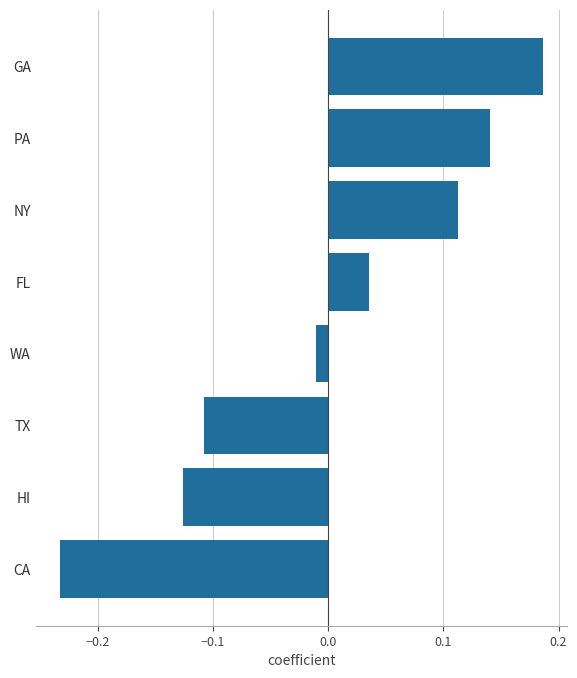

What is the difference between the maximum and minimum values?

0.4